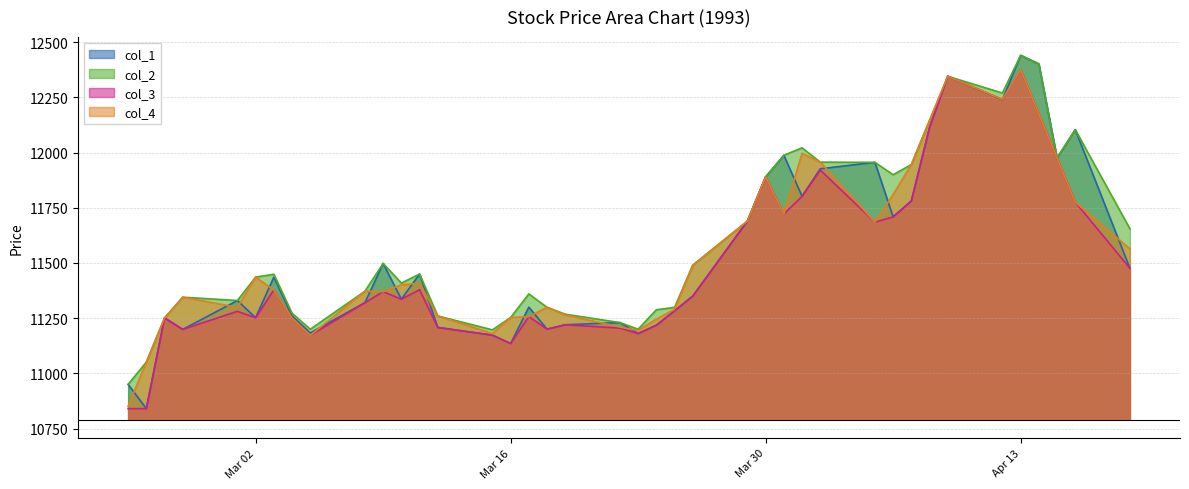

True or false: col_3 and col_4 intersect in this chart.

False